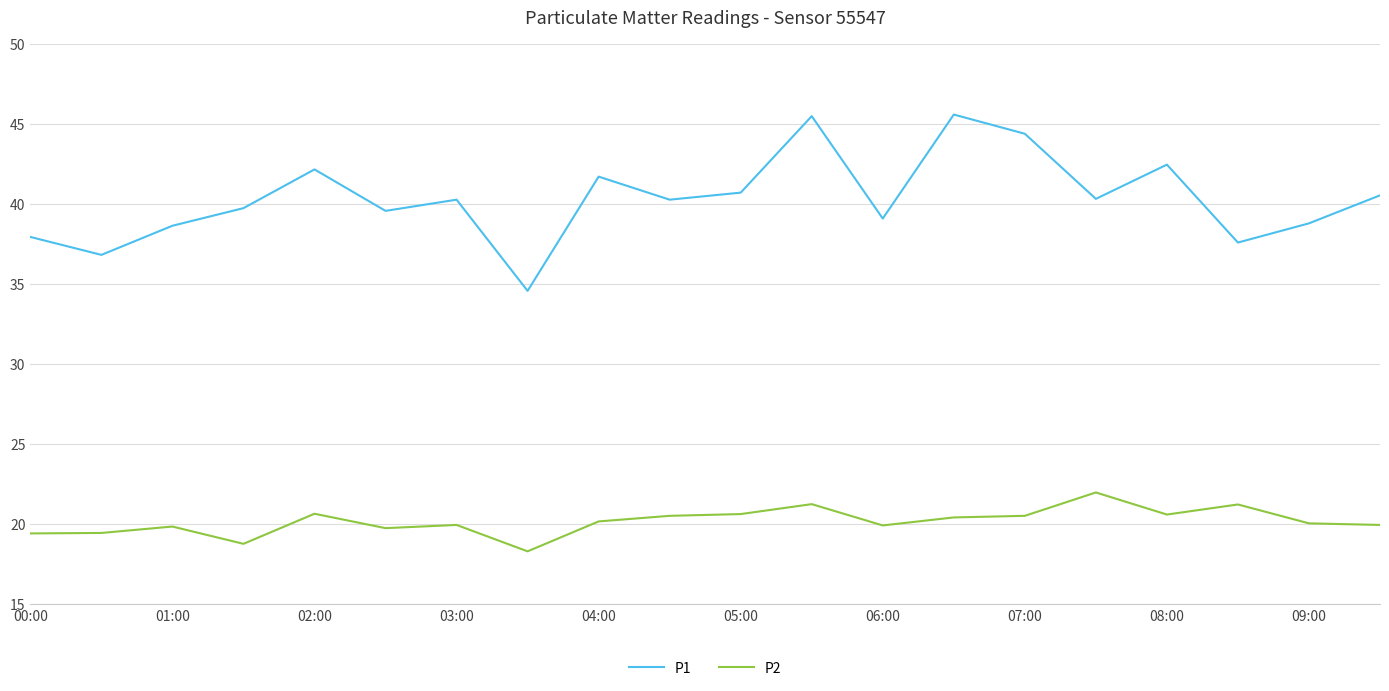

Which series has the widest spread of values?

P1